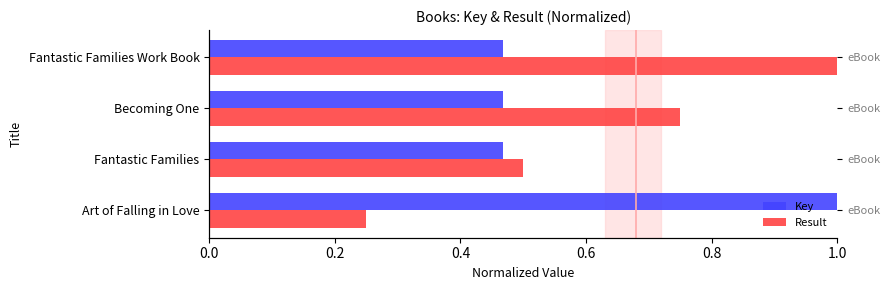

The value of Result at Art of Falling in Love is 0.4. True or false?

False